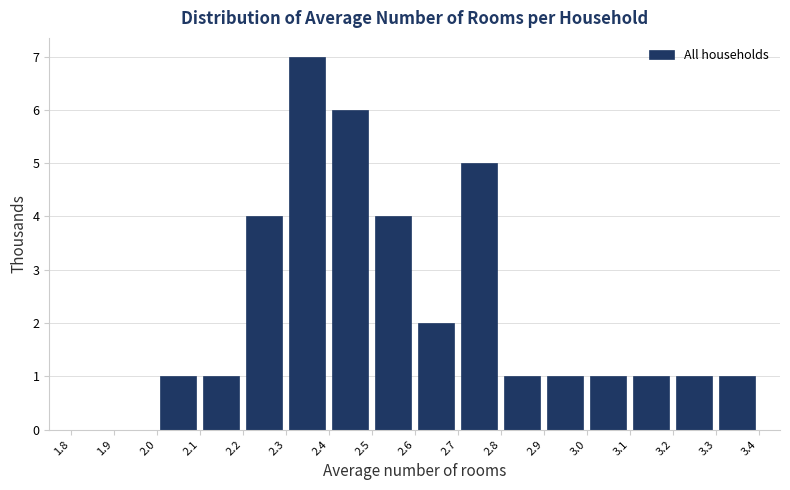

Reading left to right, list every bar in this chart as the range it spans on the x-axis followed by its height. The values are not printed on the chart, so give them approximately, as read against the axis.

1.8 to 1.9: 0
1.9 to 2.0: 0
2.0 to 2.1: 1
2.1 to 2.2: 1
2.2 to 2.3: 4
2.3 to 2.4: 7
2.4 to 2.5: 6
2.5 to 2.6: 4
2.6 to 2.7: 2
2.7 to 2.8: 5
2.8 to 2.9: 1
2.9 to 3.0: 1
3.0 to 3.1: 1
3.1 to 3.2: 1
3.2 to 3.3: 1
3.3 to 3.4: 1